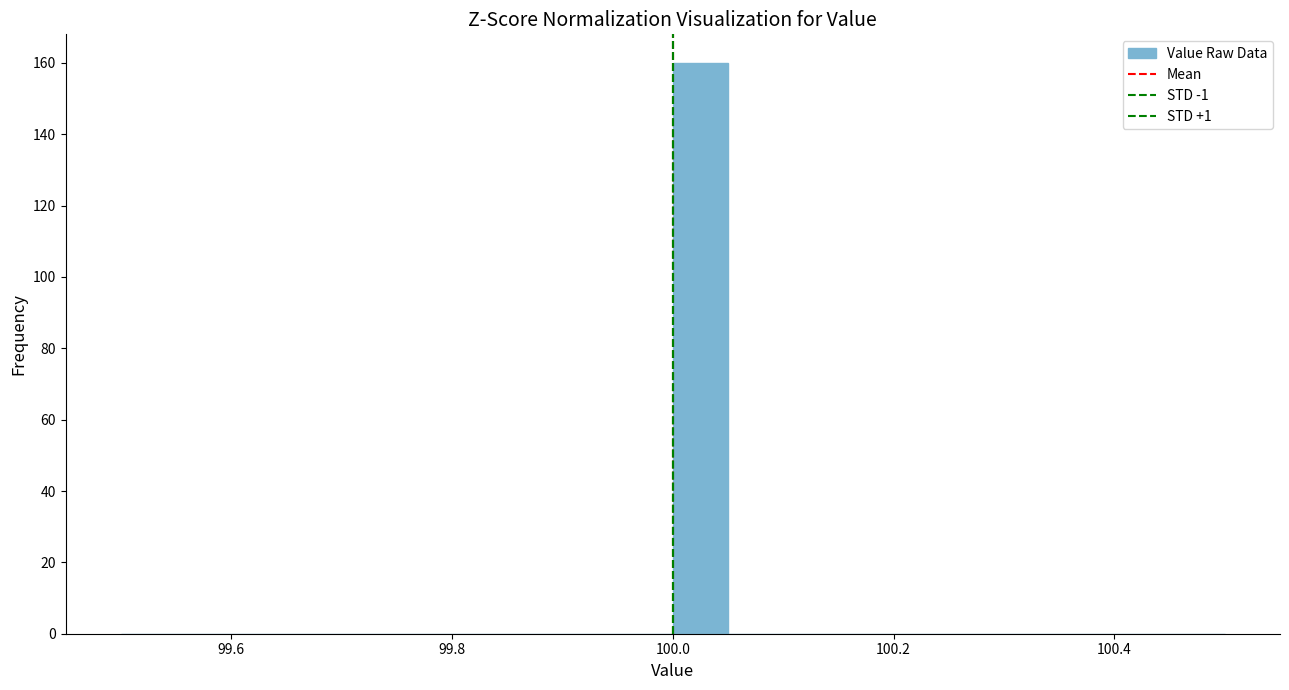

Read against the x-axis, roughly where is the centre of the tallest bar?

100.02